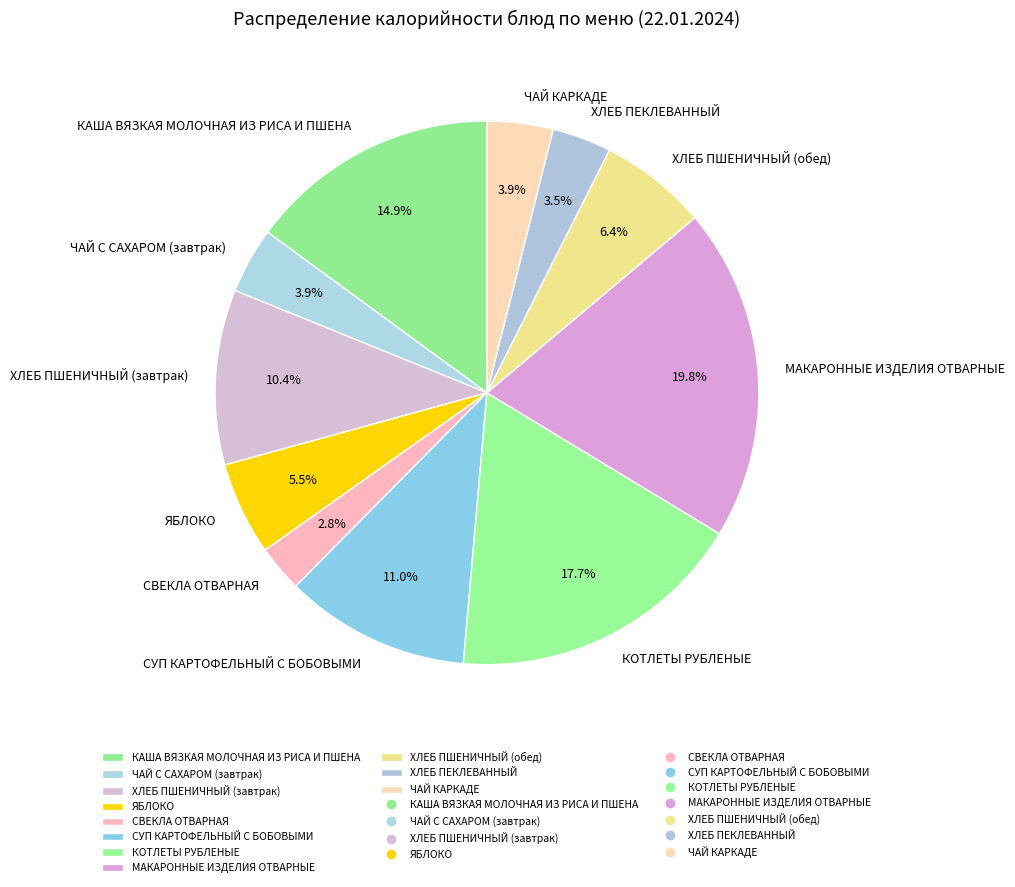

Is ЧАЙ КАРКАДЕ the majority of the pie?

No